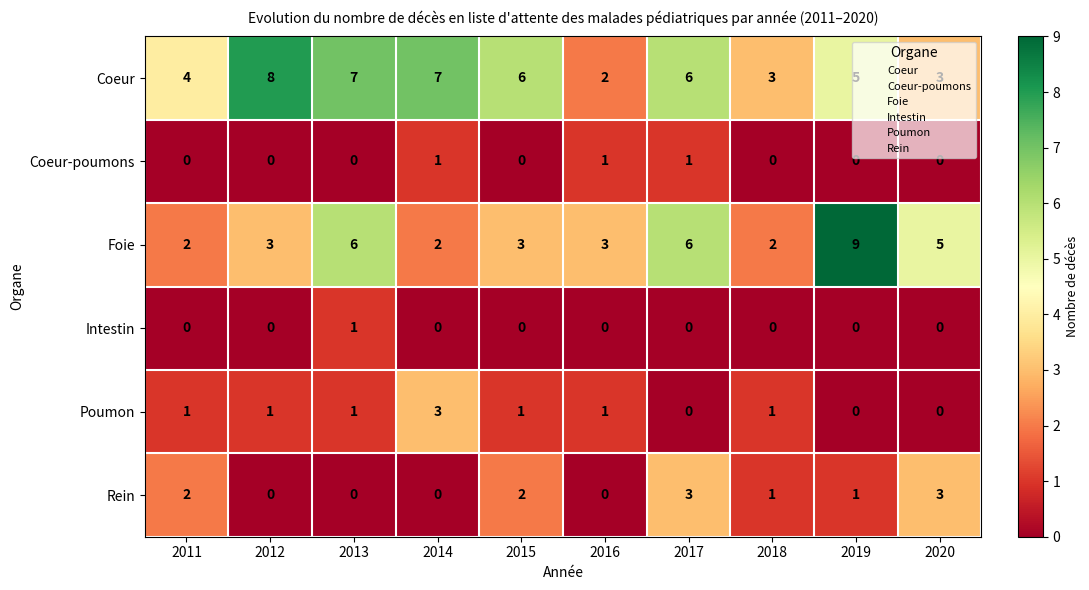

Count the number of categories in the chart.

10